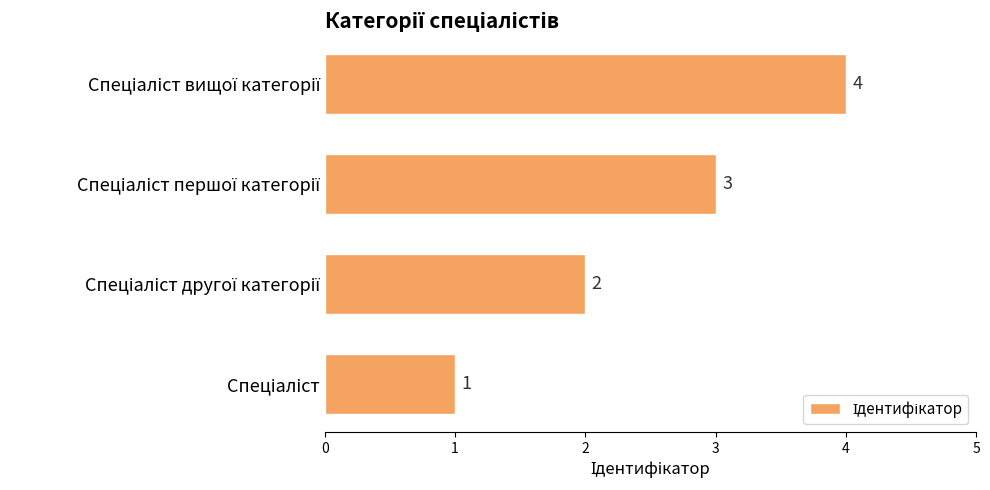

What is the maximum value shown in the chart?

4